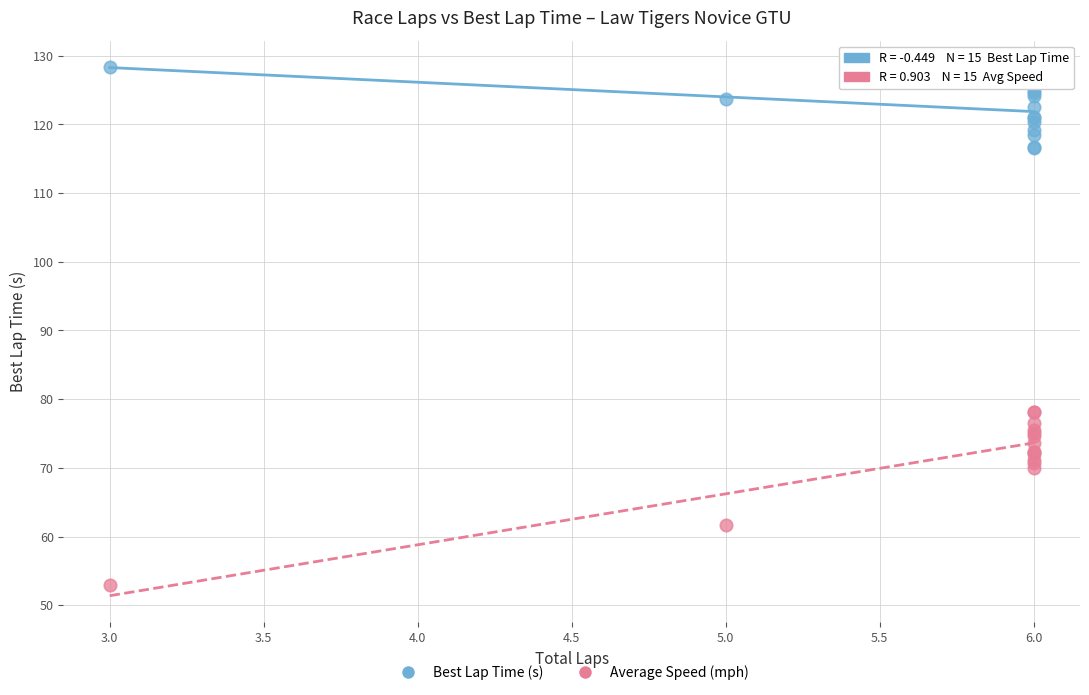

Which series has the largest Y range (max minus min)?

Average Speed (mph)